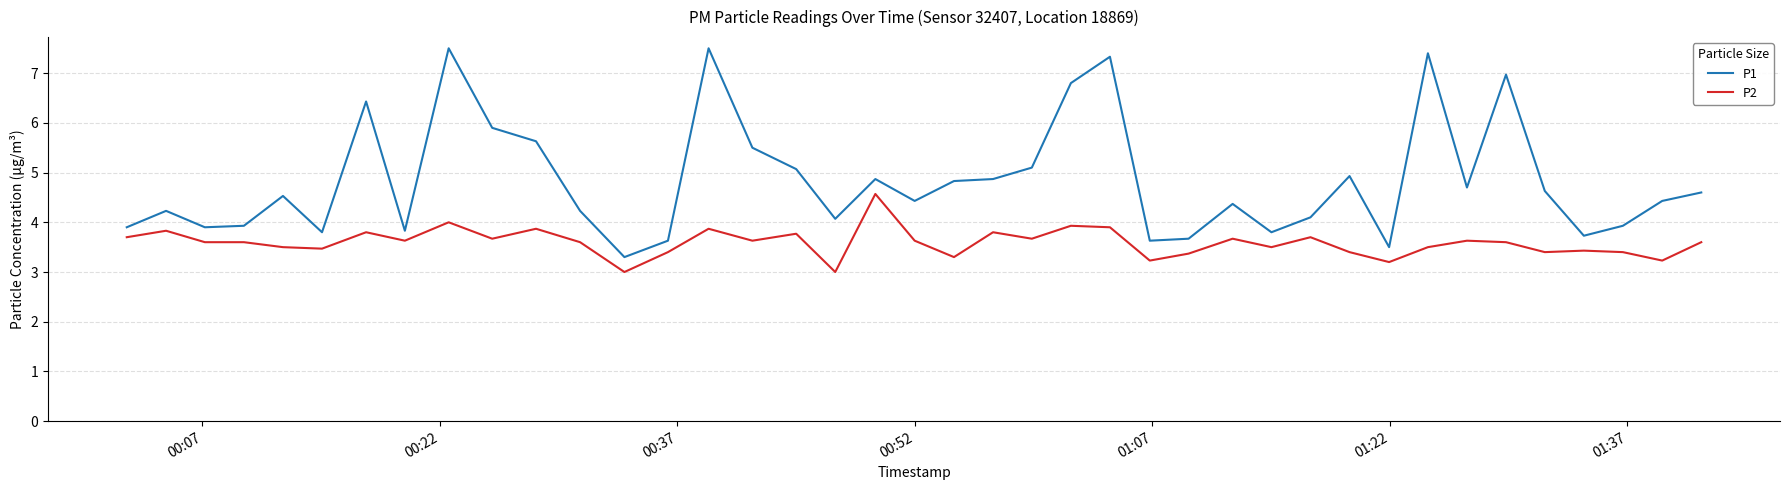

List the series in order of their peak value, highest first.

P1, P2